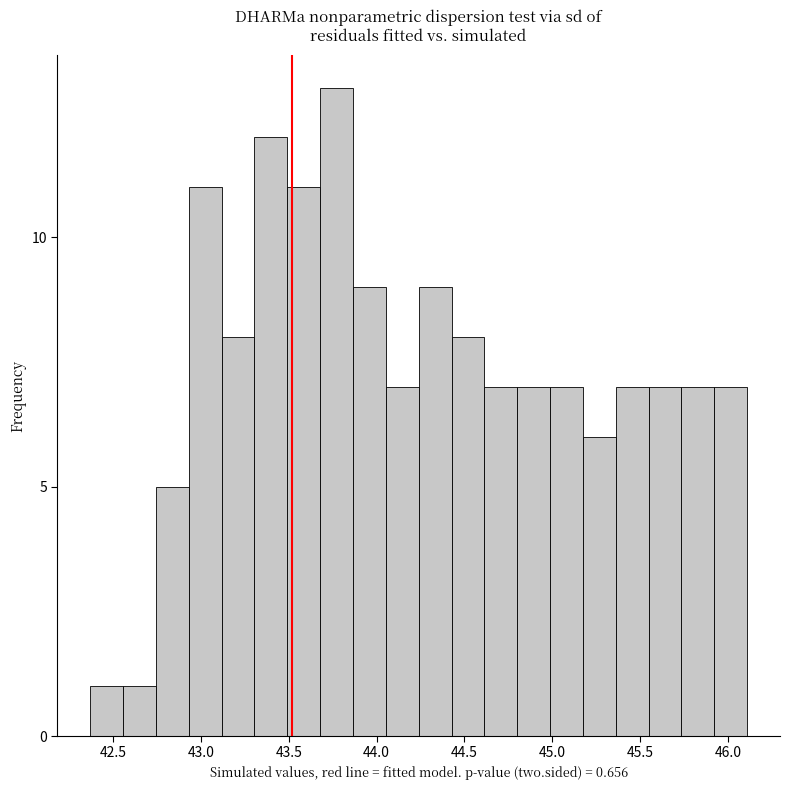

Around what value on the x-axis is the tallest bar? Give the approximate position of its centre, as read against the axis.

43.75